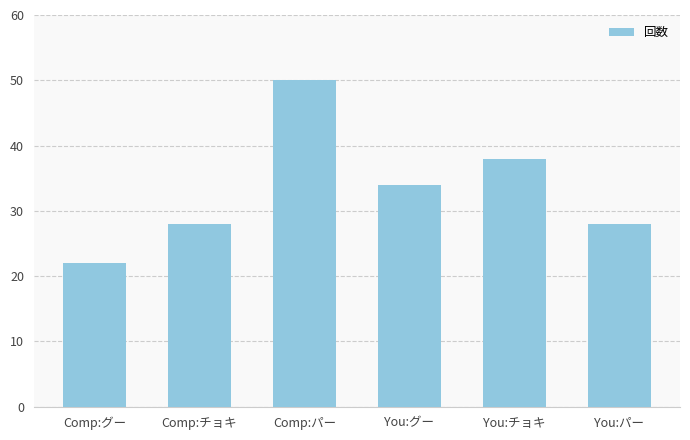

What is the smallest value displayed?

22